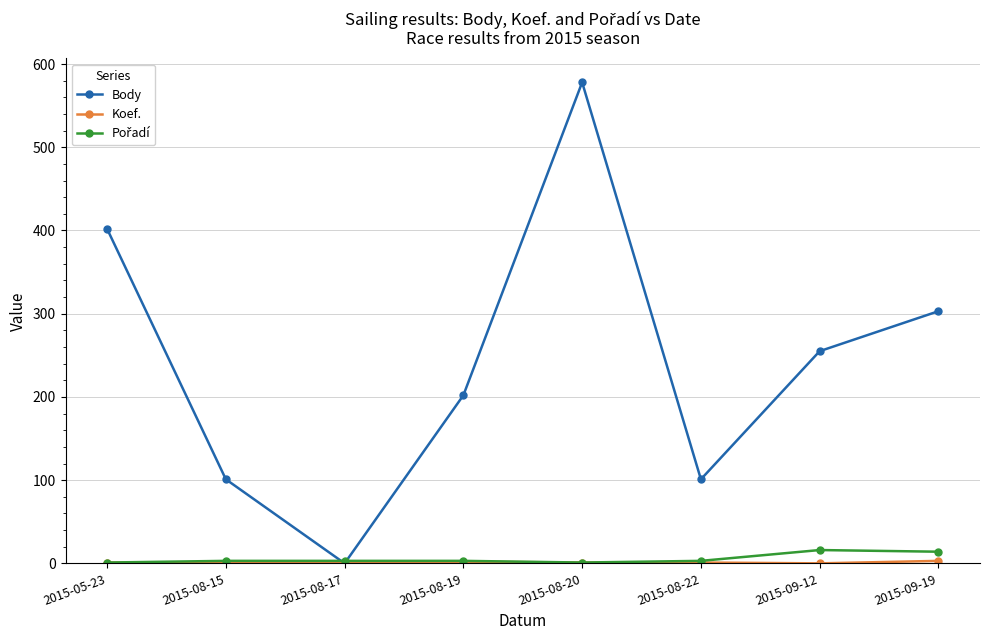

How many interior local valleys does the Body series have?

2